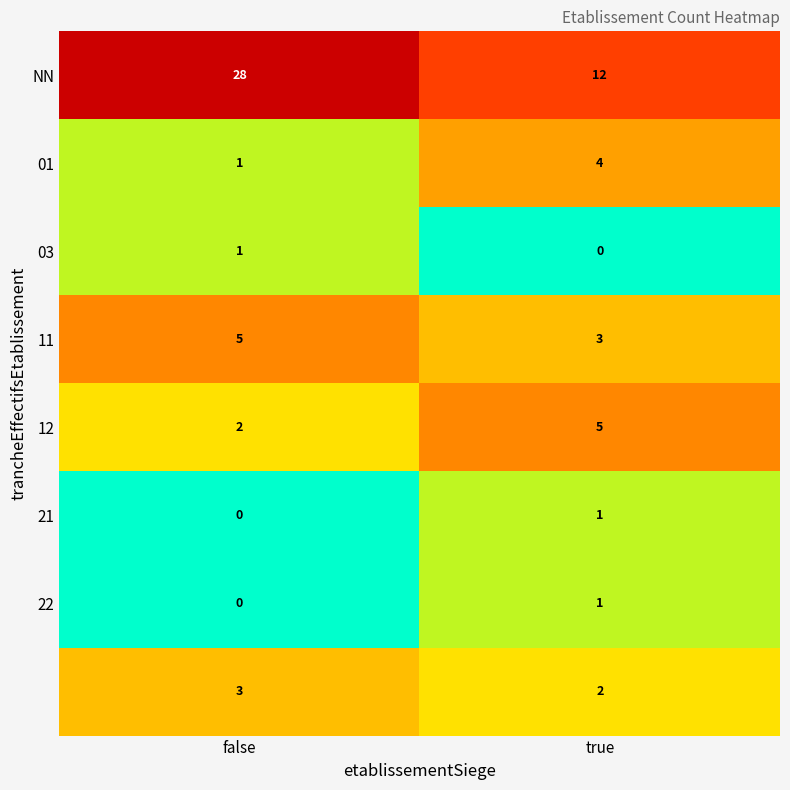

At which category is the sum across all series the highest?

false